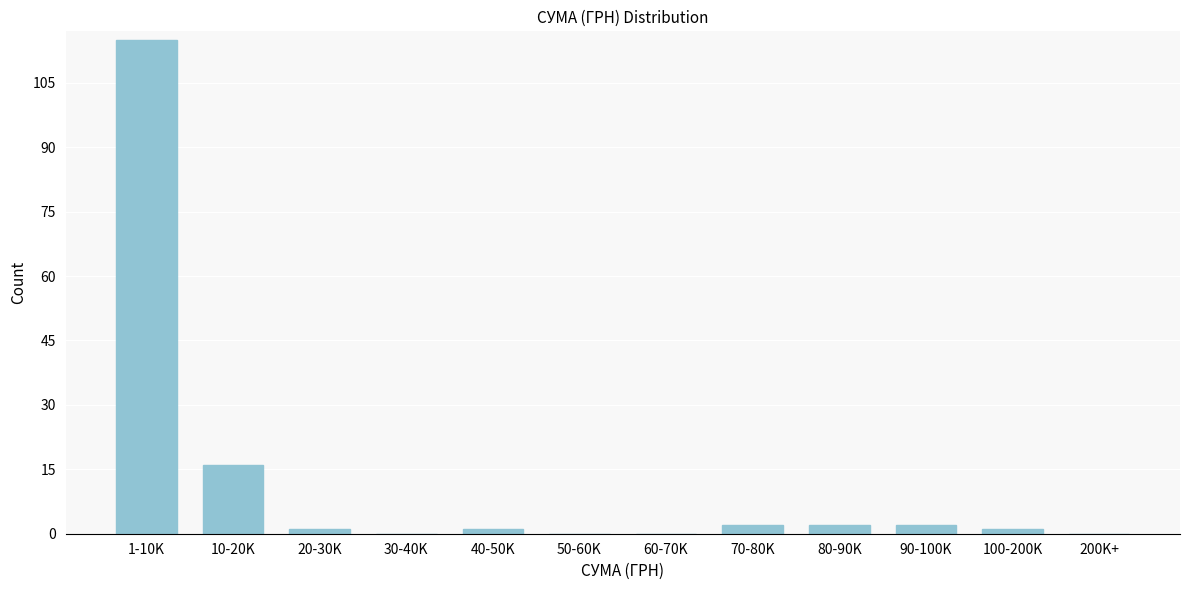

Reading left to right, transcribe all the data shown in this chart.

1-10K=115	10-20K=16	20-30K=1	30-40K=0	40-50K=1	50-60K=0	60-70K=0	70-80K=2	80-90K=2	90-100K=2	100-200K=1	200K+=0